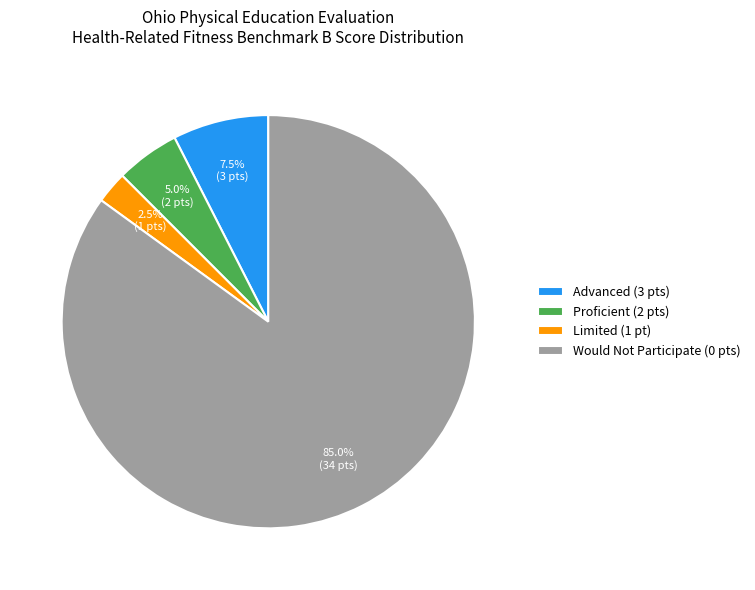

To the nearest percent, what is the difference between the largest and smallest slice percentages?

82%